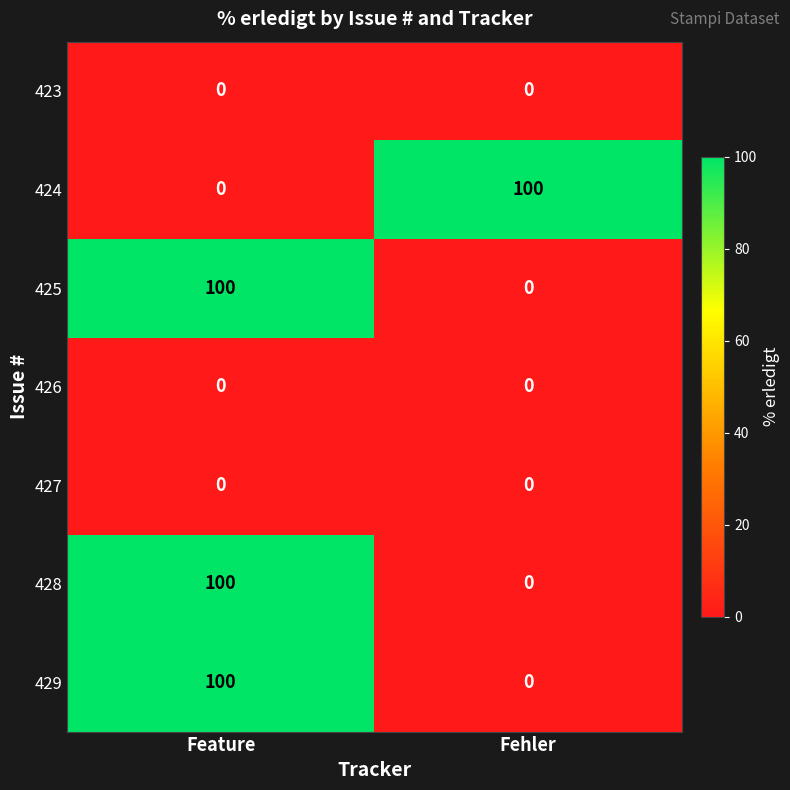

What is the sum of the 428 values at Feature and Fehler?

100